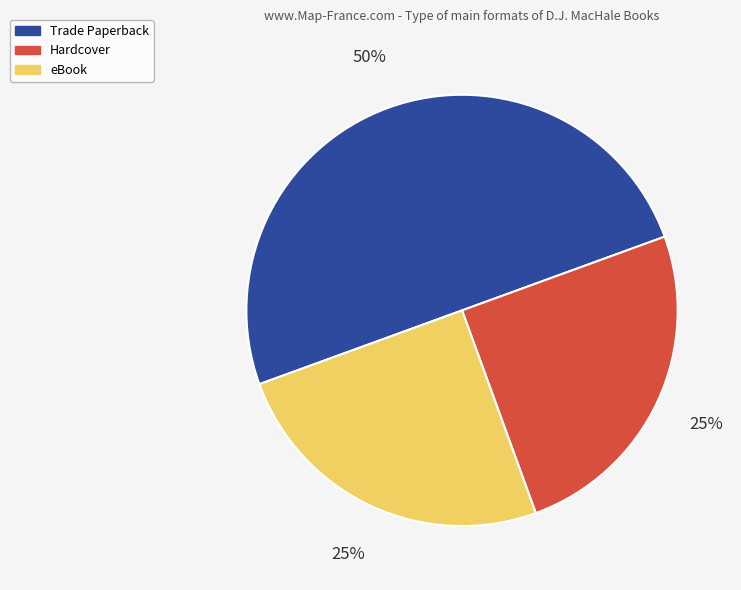

Between Trade Paperback and eBook, which is larger?

Trade Paperback